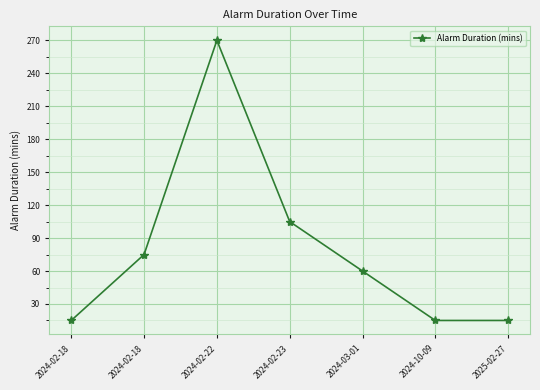

Reading left to right, list all the values displayed in this chart.

2024-02-18=15	2024-02-18=75	2024-02-22=270	2024-02-23=105	2024-03-01=60	2024-10-09=15	2025-02-27=15